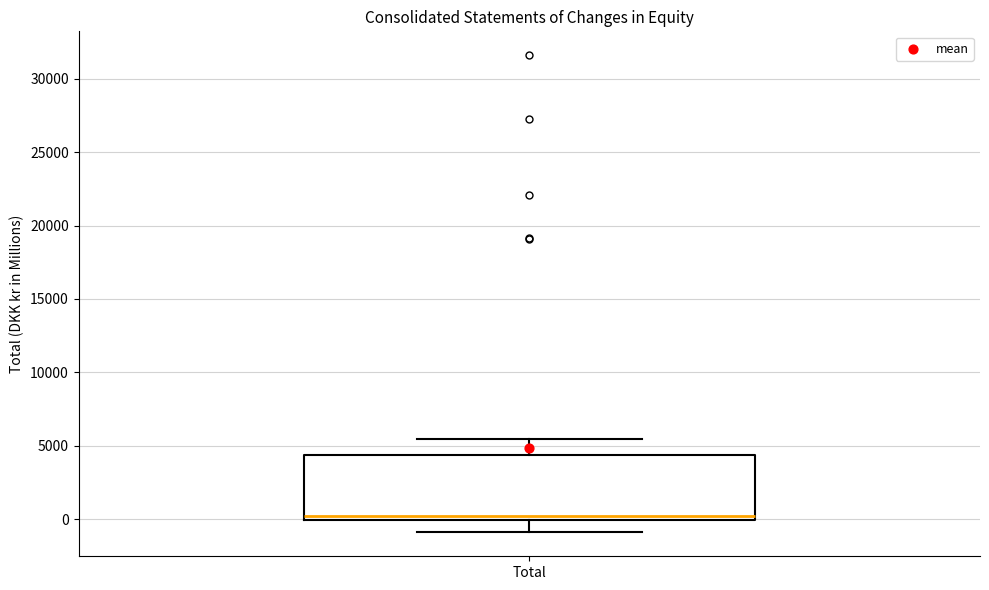

Transcribe this box plot: give where the median line is, the range the box spans, and where the two whiskers end, as read against the y-axis. The values are not printed on the chart, so give them approximately, as read against the axis.

median 0 (just above the box's lower edge), box 0 to 4500, whiskers -1000 to 5500